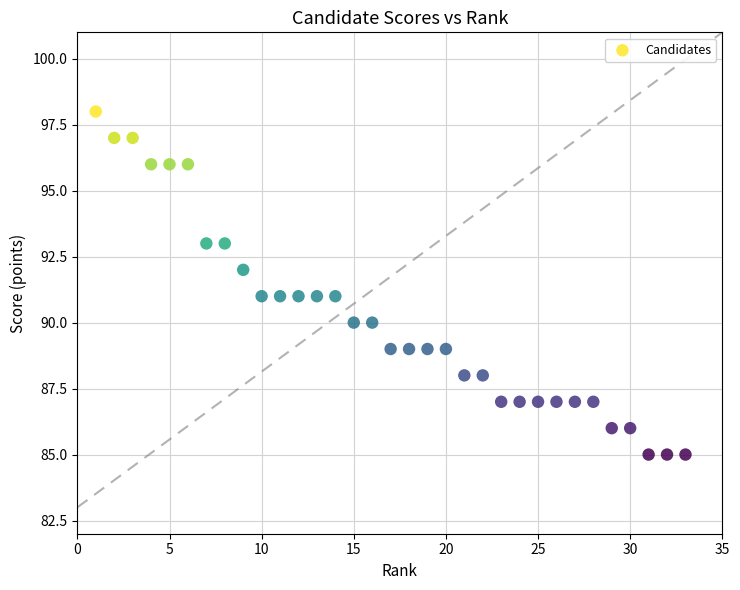

What is the range of X values (max minus min)?

32